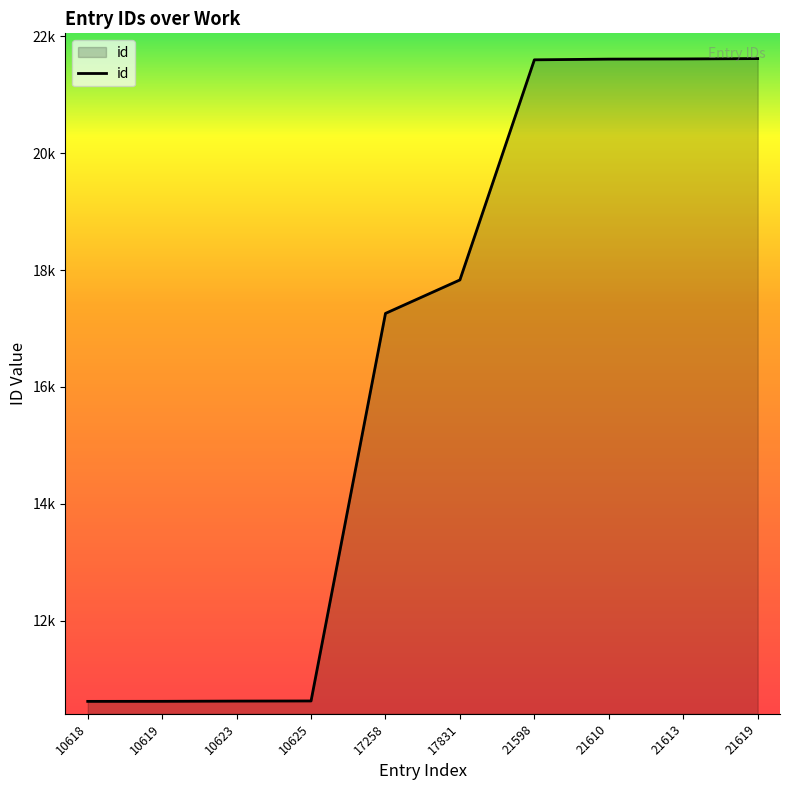

What is the difference between the maximum and minimum values?

11001